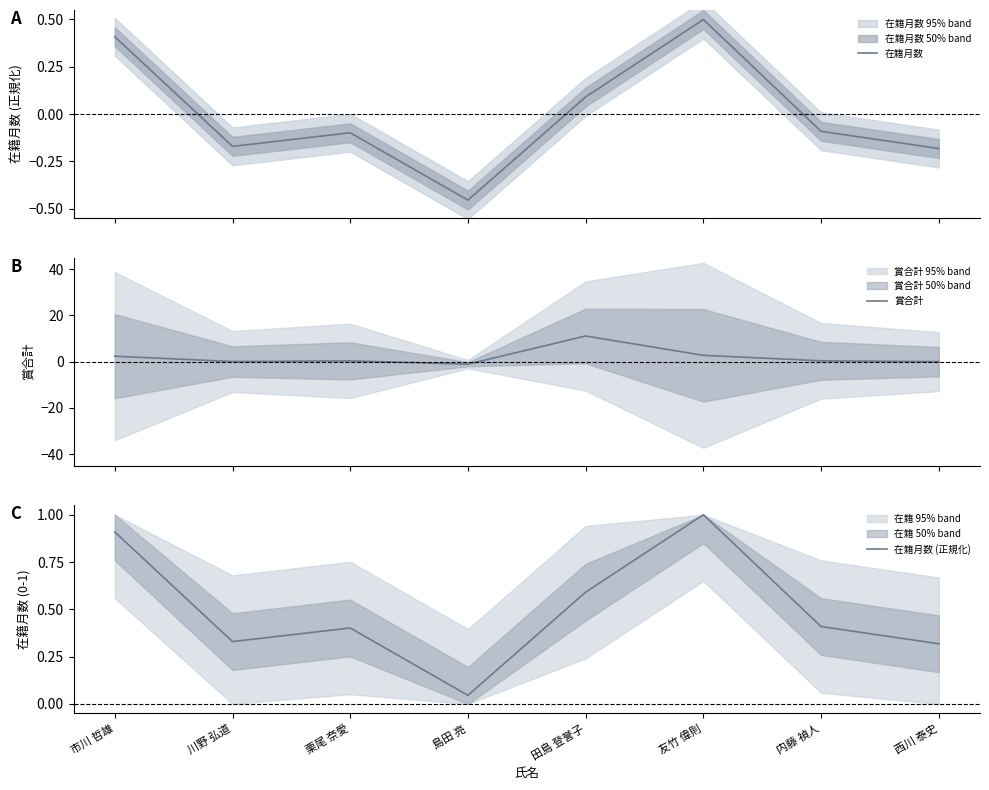

How many interior local valleys does the 在籍月数 (正規化) series have?

2